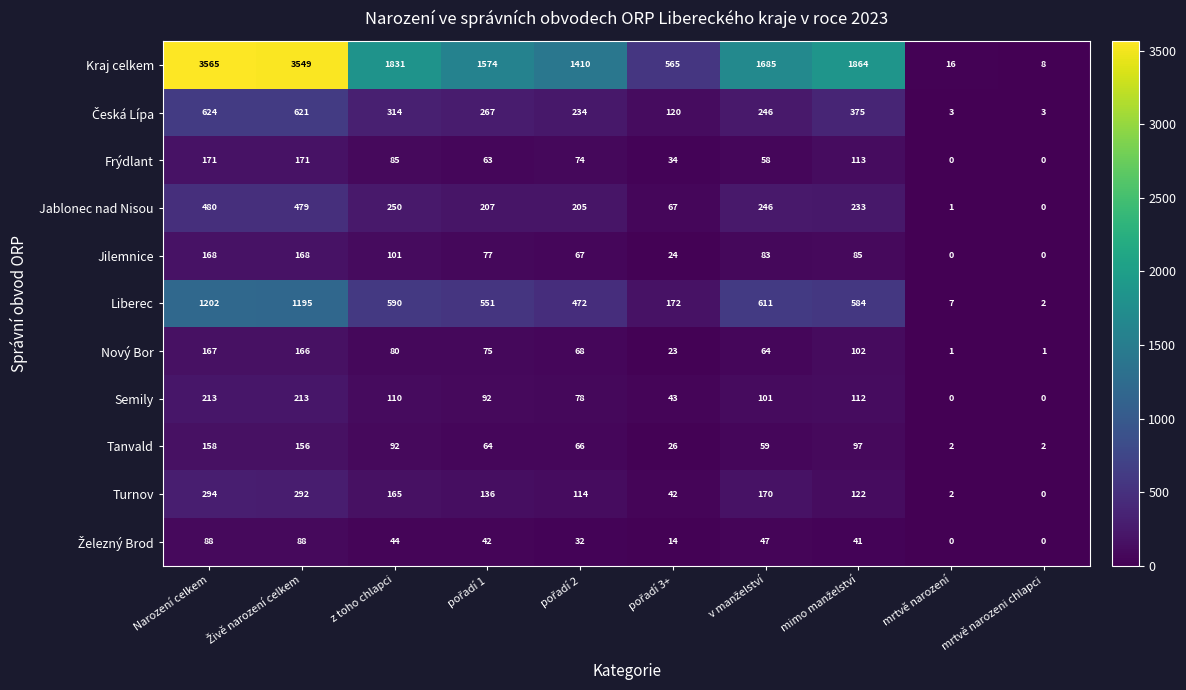

Which series has the largest range (max minus min)?

Kraj celkem